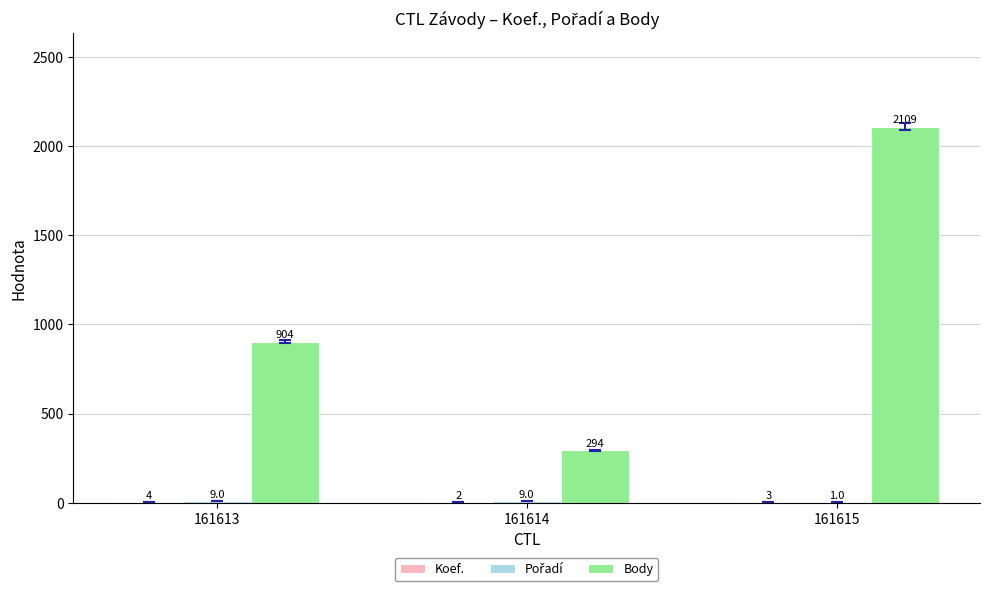

How many categories are shown in the chart?

3